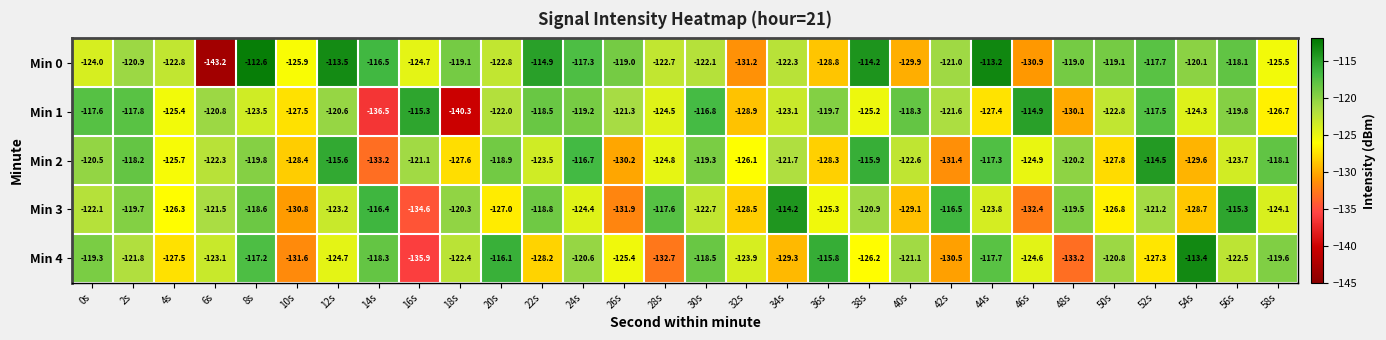

What is the difference between the highest and lowest values at 38s?

12.0